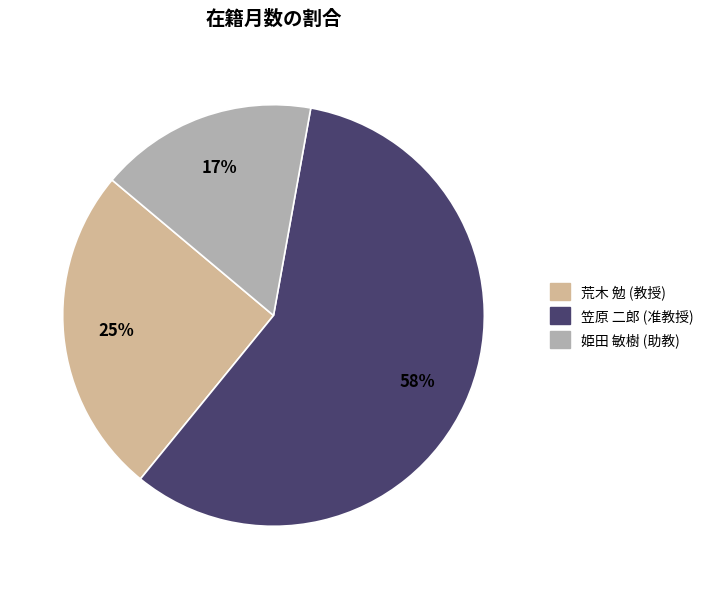

Is the sum of 笠原 二郎 (准教授) and 荒木 勉 (教授) greater than half?

Yes